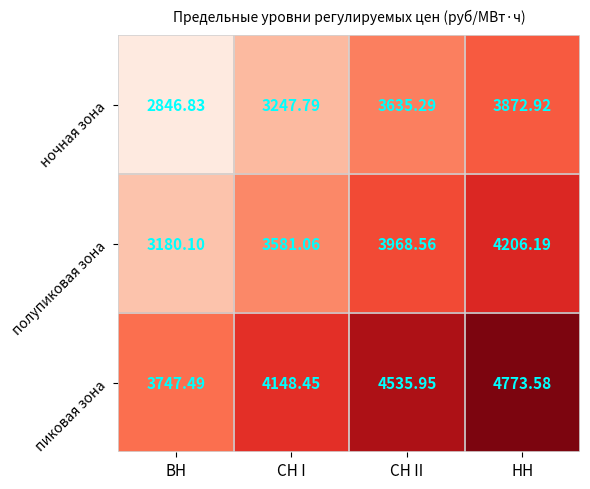

Which category has the highest value in the пиковая зона series?

НН